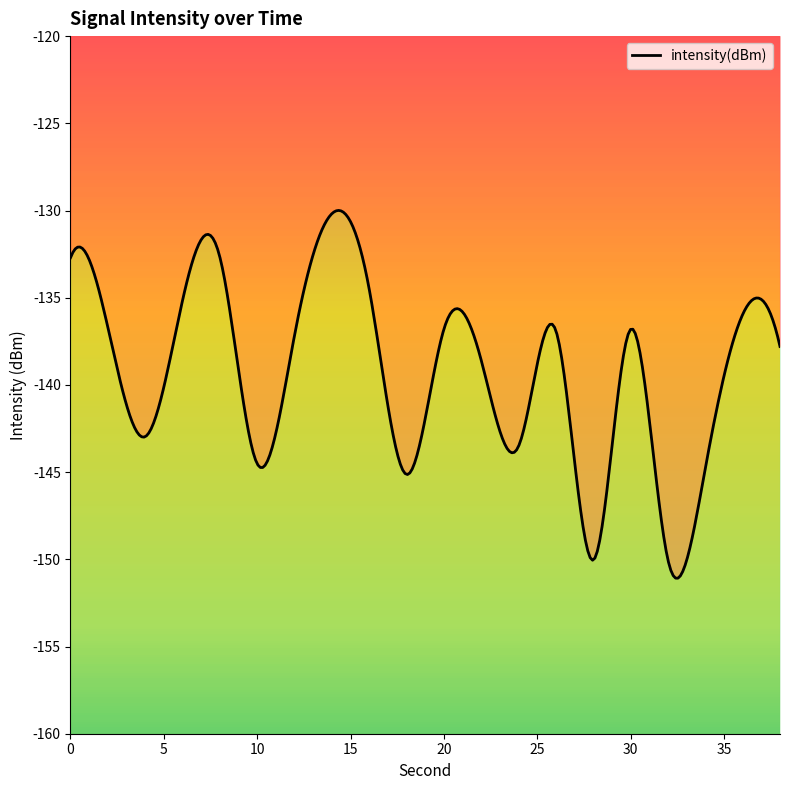

How many lines are shown in the chart?

1